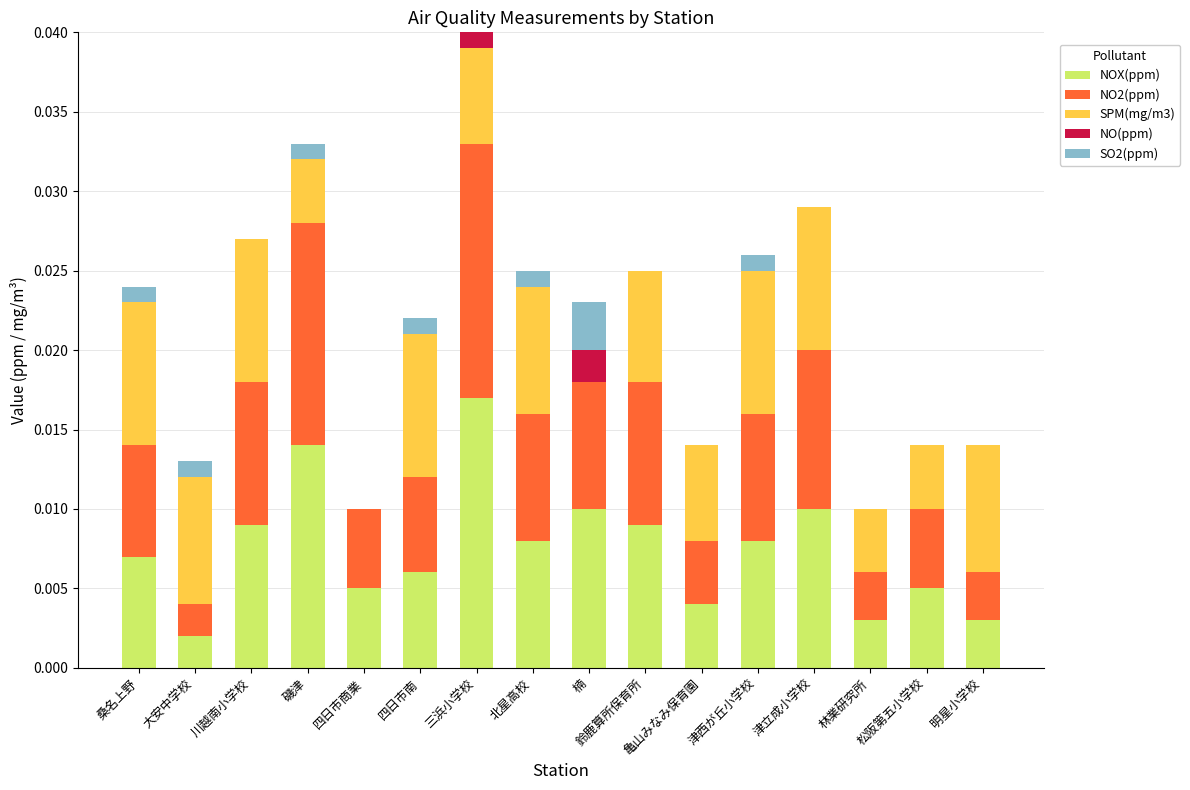

The value of NOX(ppm) at 楠 is 0.0. True or false?

True